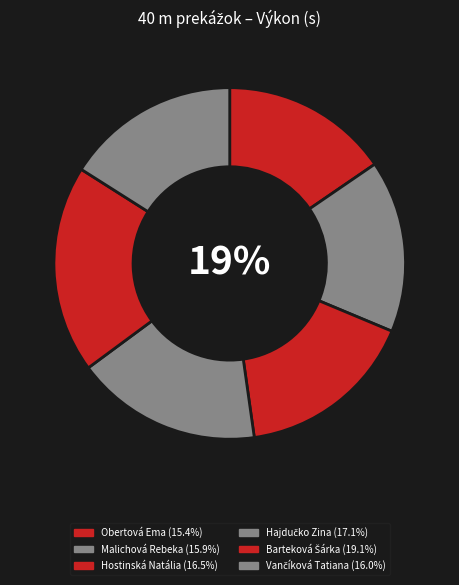

Is there any slice that represents more than half of the pie?

No